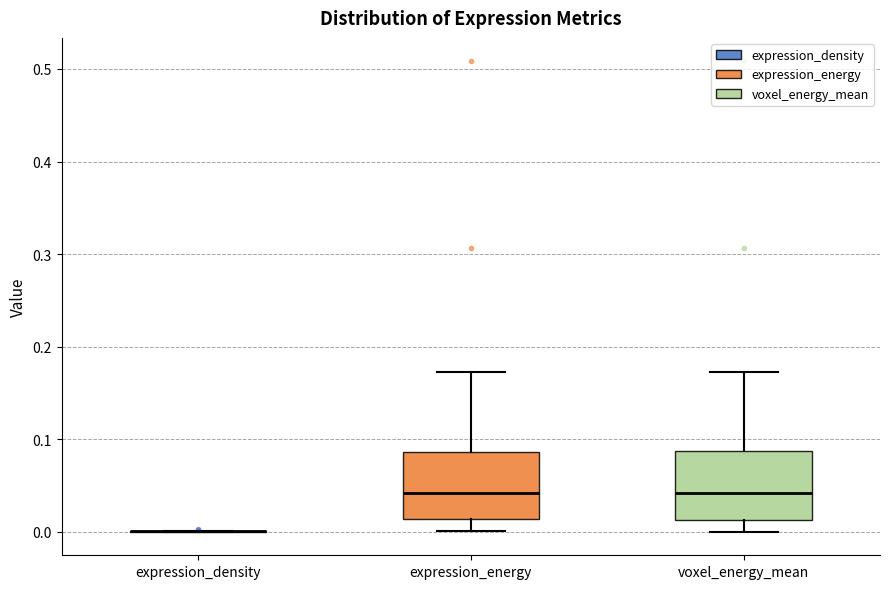

Reading left to right, transcribe this box plot: for each box, give where its median line is, the range the box spans, and where its two whiskers end, as read against the y-axis. The values are not printed on the chart, so give them approximately, as read against the axis.

expression_density: box collapsed to a line at 0.00, whiskers 0.00 to 0.00
expression_energy: median 0.04, box 0.01 to 0.09, whiskers 0.00 to 0.17
voxel_energy_mean: median 0.04, box 0.01 to 0.09, whiskers 0.00 to 0.17